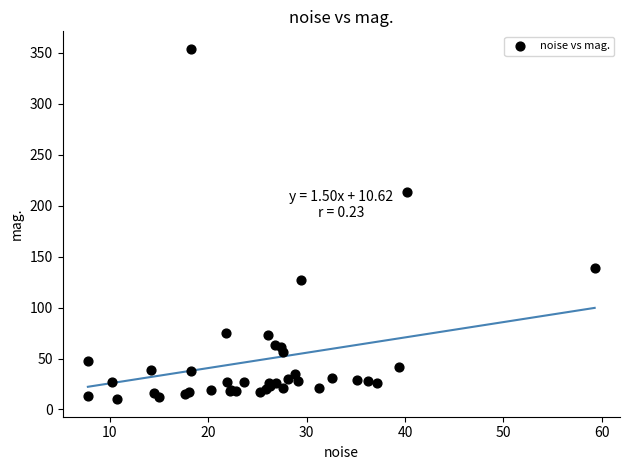

What Y value in the scatter plot is closest to 181?

213.6